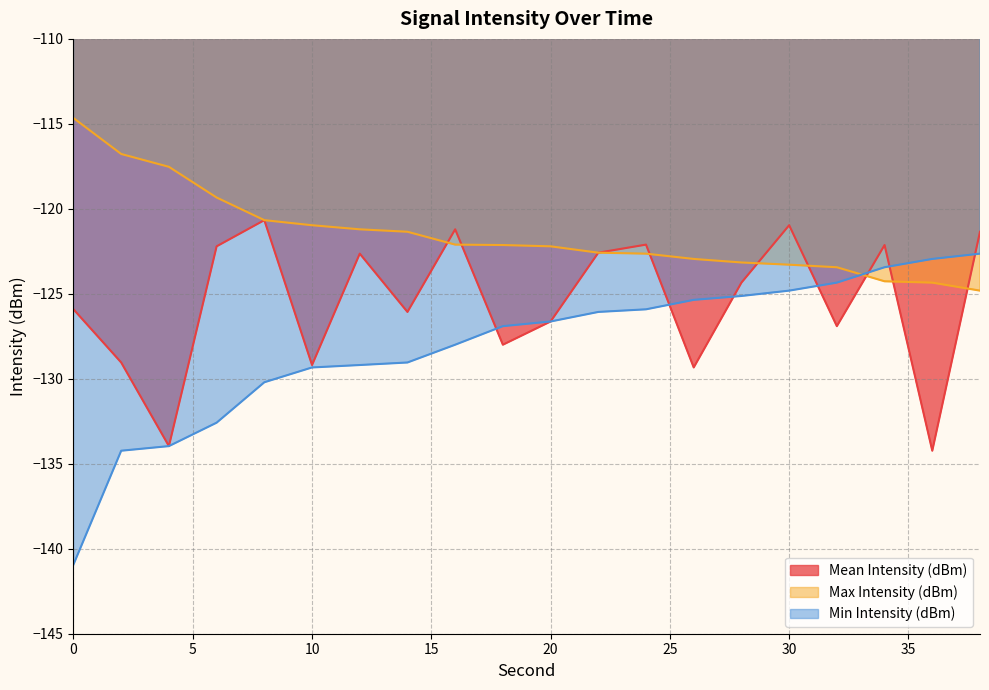

Which series ends up on top after the final intersection of Max Intensity (dBm) and Mean Intensity (dBm)?

Mean Intensity (dBm)